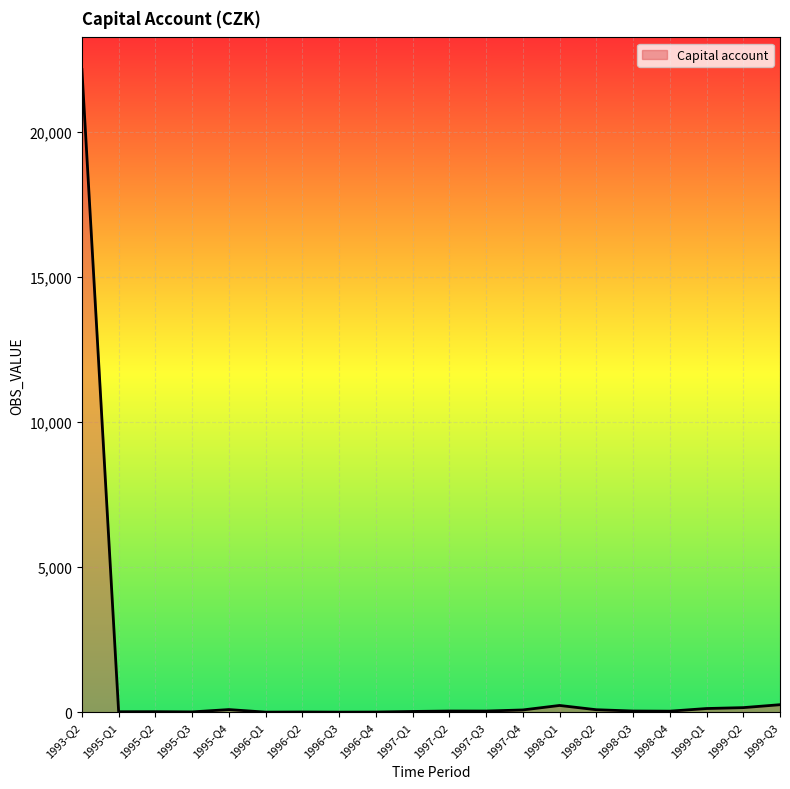

What is the minimum value shown in the chart?

1